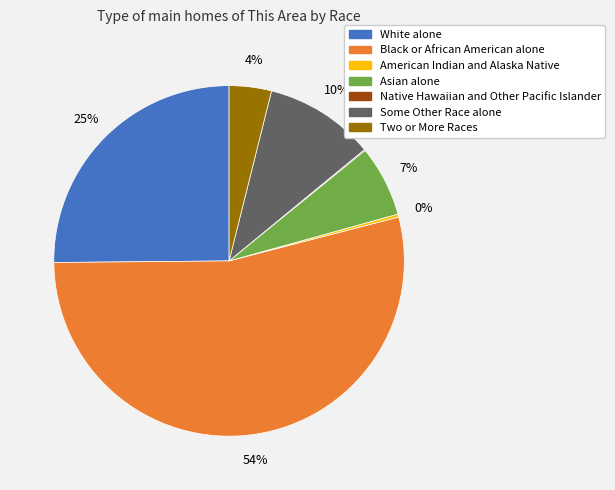

Which category accounts for the majority?

Black or African American alone